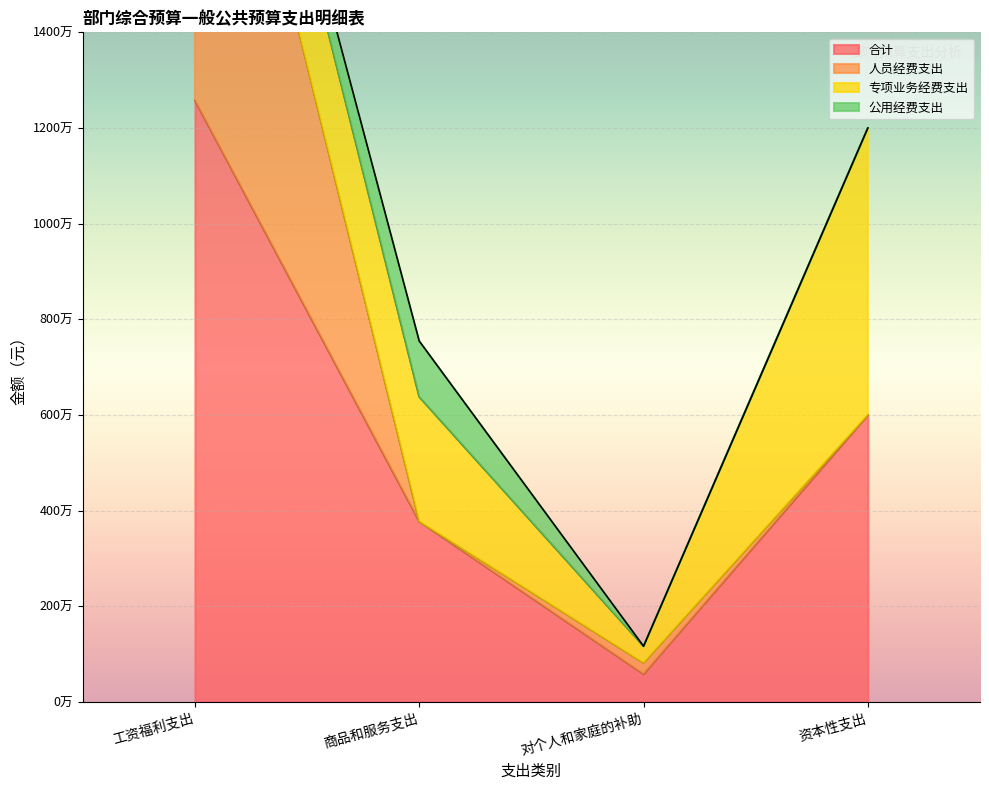

List the labels in order of 人员经费支出 value, largest first.

工资福利支出, 对个人和家庭的补助, 商品和服务支出, 资本性支出